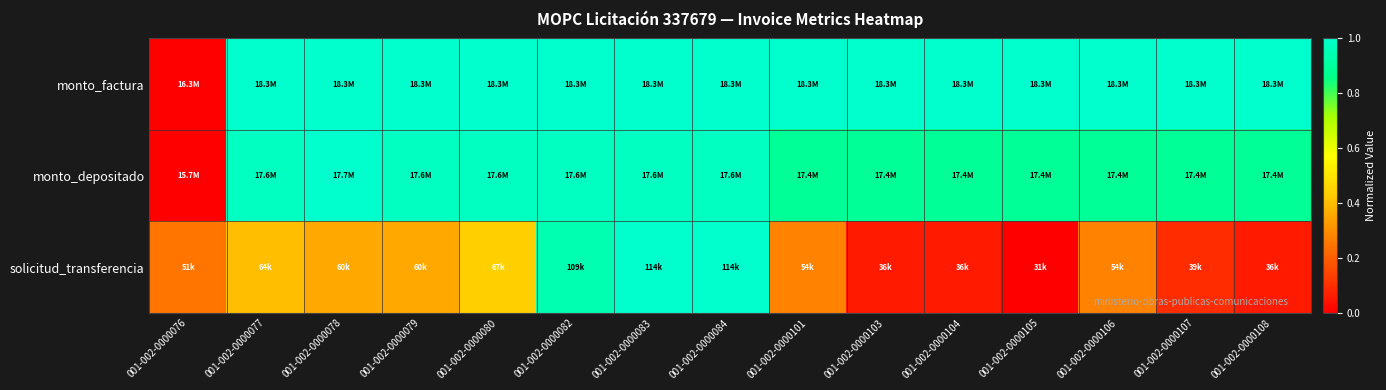

What is the difference between the highest and lowest values at 001-002-0000077?

0.6